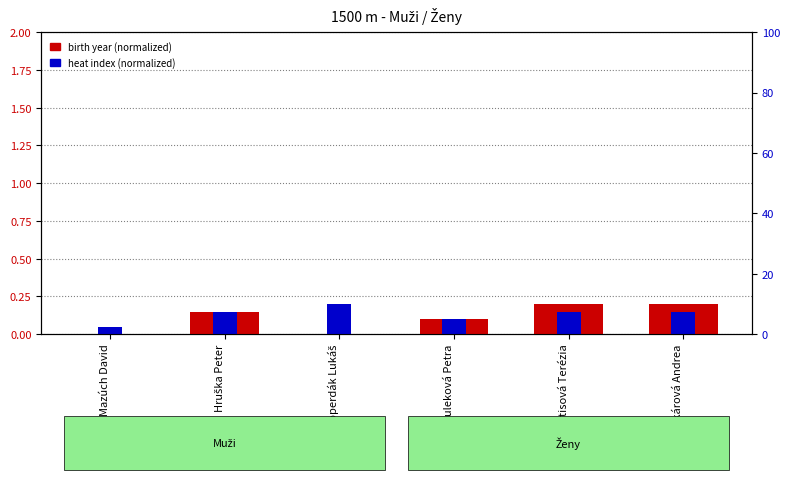

Which category has the lowest value in the heat index (normalized) series?

Mazúch David